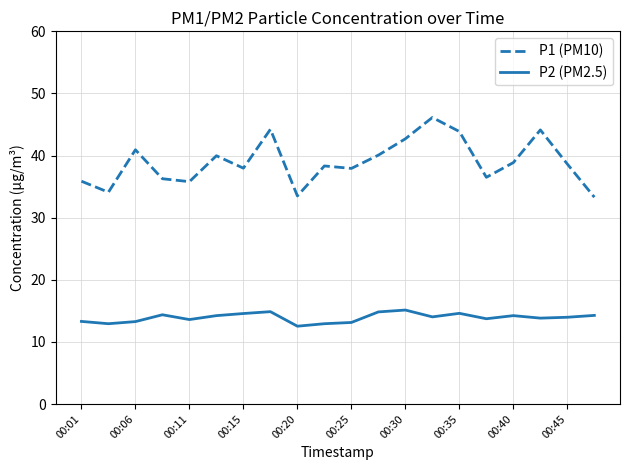

Does the chart have visible grid lines?

Yes